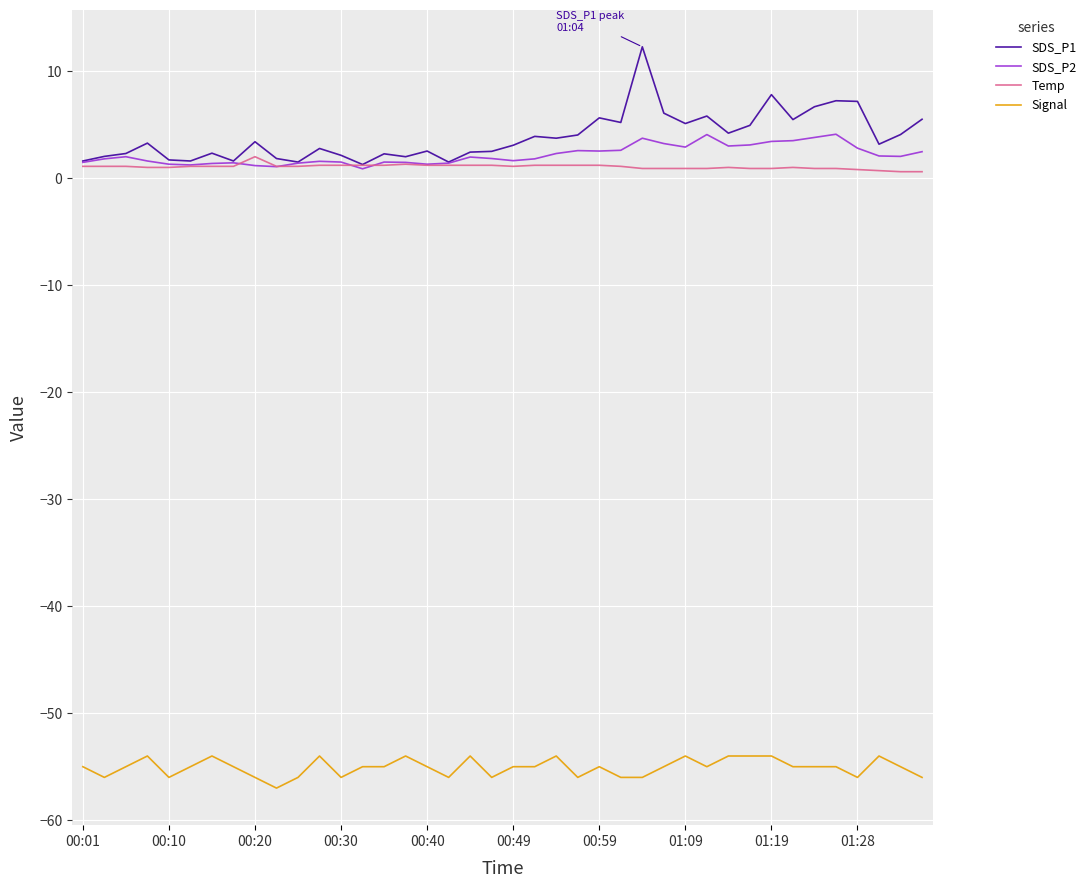

What is the greatest value displayed?

12.3